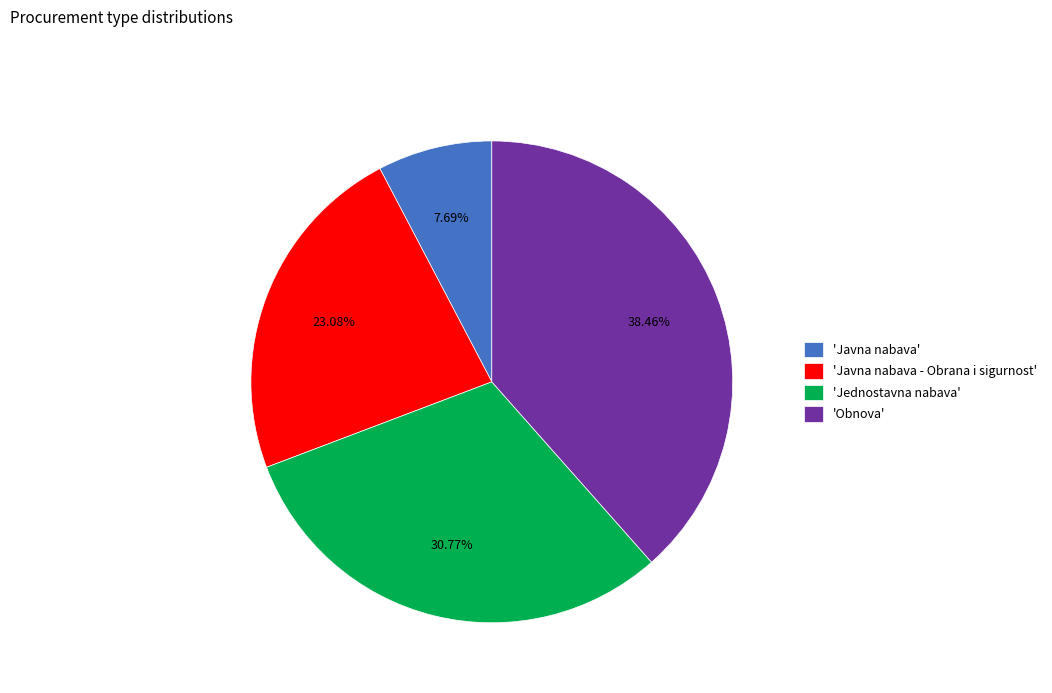

To the nearest percent, what is the average slice percentage?

25%